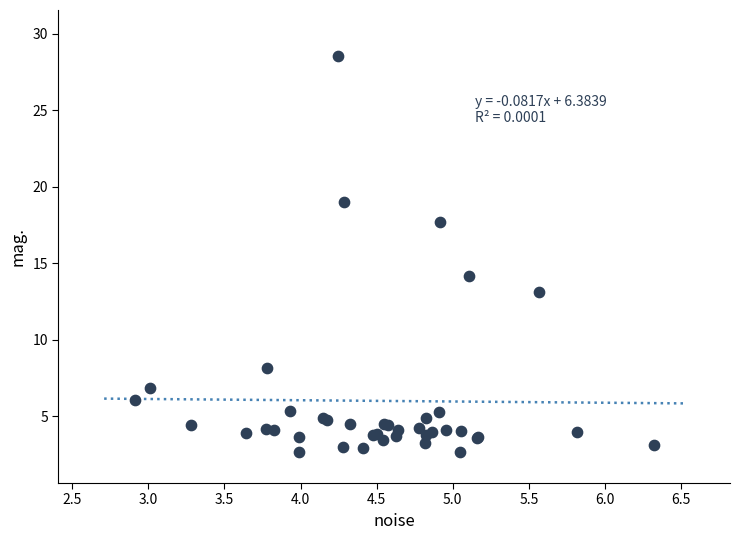

What Y value in the scatter plot is closest to 15?

14.2